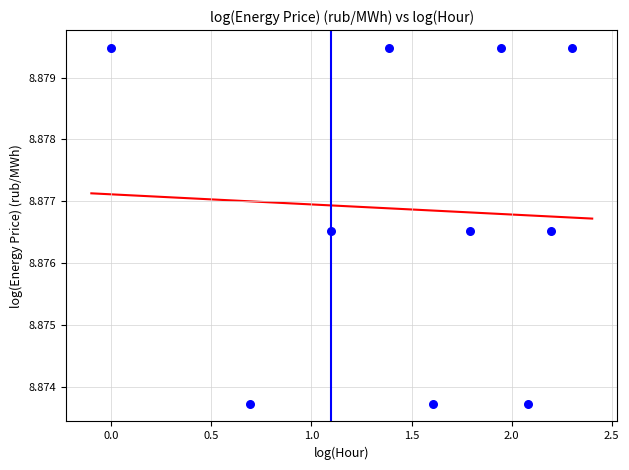

What is the average X value?

1.5